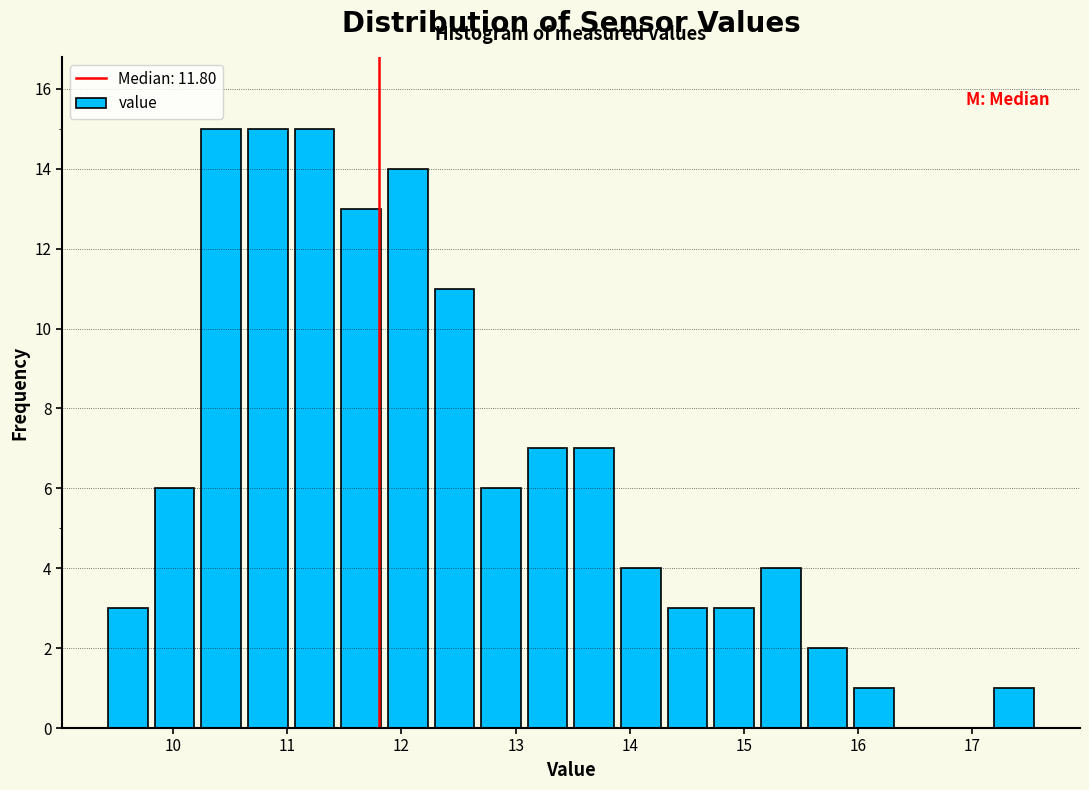

Reading left to right, list every bar in this chart as the range it spans on the x-axis followed by its height. Neither the bar edges nor the heights are printed on the chart, so give them approximately, as read against the axes.

9.4 to 9.8: 3
9.8 to 10.2: 6
10.2 to 10.6: 15
10.6 to 11.0: 15
11.0 to 11.4: 15
11.4 to 11.9: 13
11.9 to 12.3: 14
12.3 to 12.7: 11
12.7 to 13.1: 6
13.1 to 13.5: 7
13.5 to 13.9: 7
13.9 to 14.3: 4
14.3 to 14.7: 3
14.7 to 15.1: 3
15.1 to 15.5: 4
15.5 to 15.9: 2
15.9 to 16.3: 1
16.3 to 16.8: 0
16.8 to 17.2: 0
17.2 to 17.6: 1